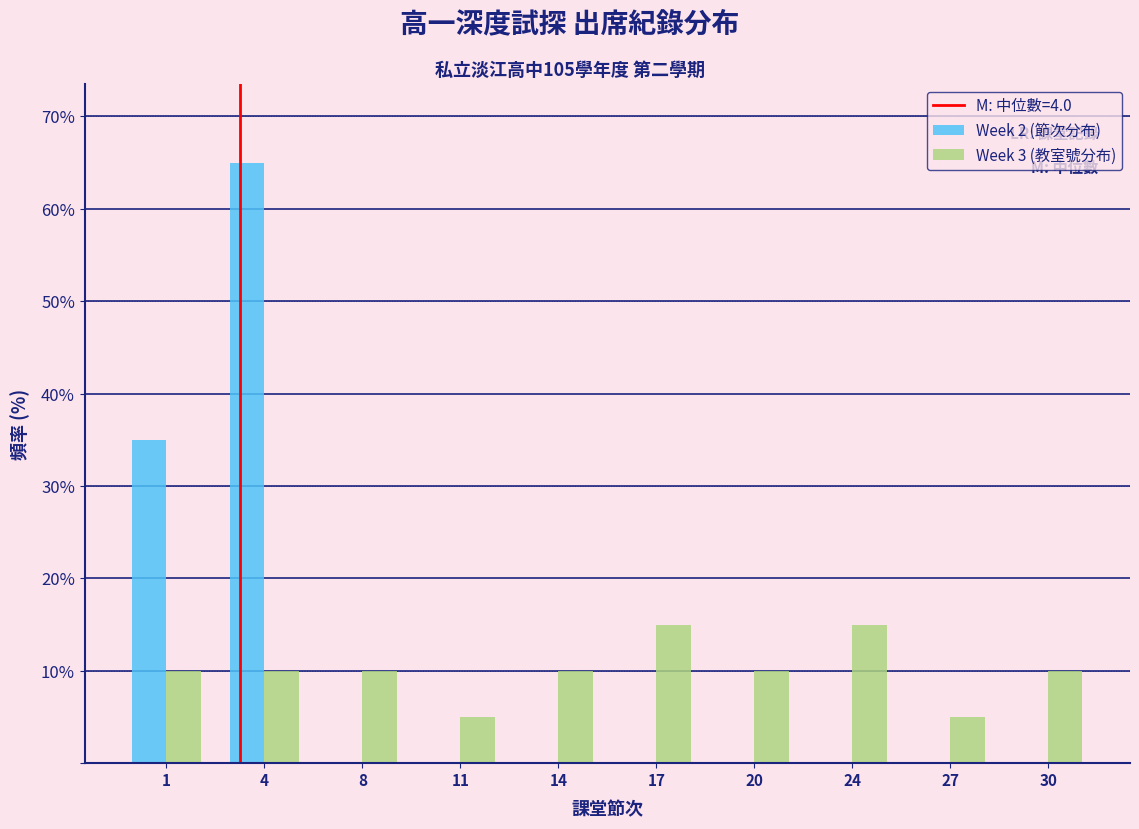

Reading left to right, list all the values displayed in this chart.

Week 2 (節次分布): 1=35.0	4=65.0	8=0.0	11=0.0	14=0.0	17=0.0	20=0.0	24=0.0	27=0.0	30=0.0
Week 3 (教室號分布): 1=10.0	4=10.0	8=10.0	11=5.0	14=10.0	17=15.0	20=10.0	24=15.0	27=5.0	30=10.0